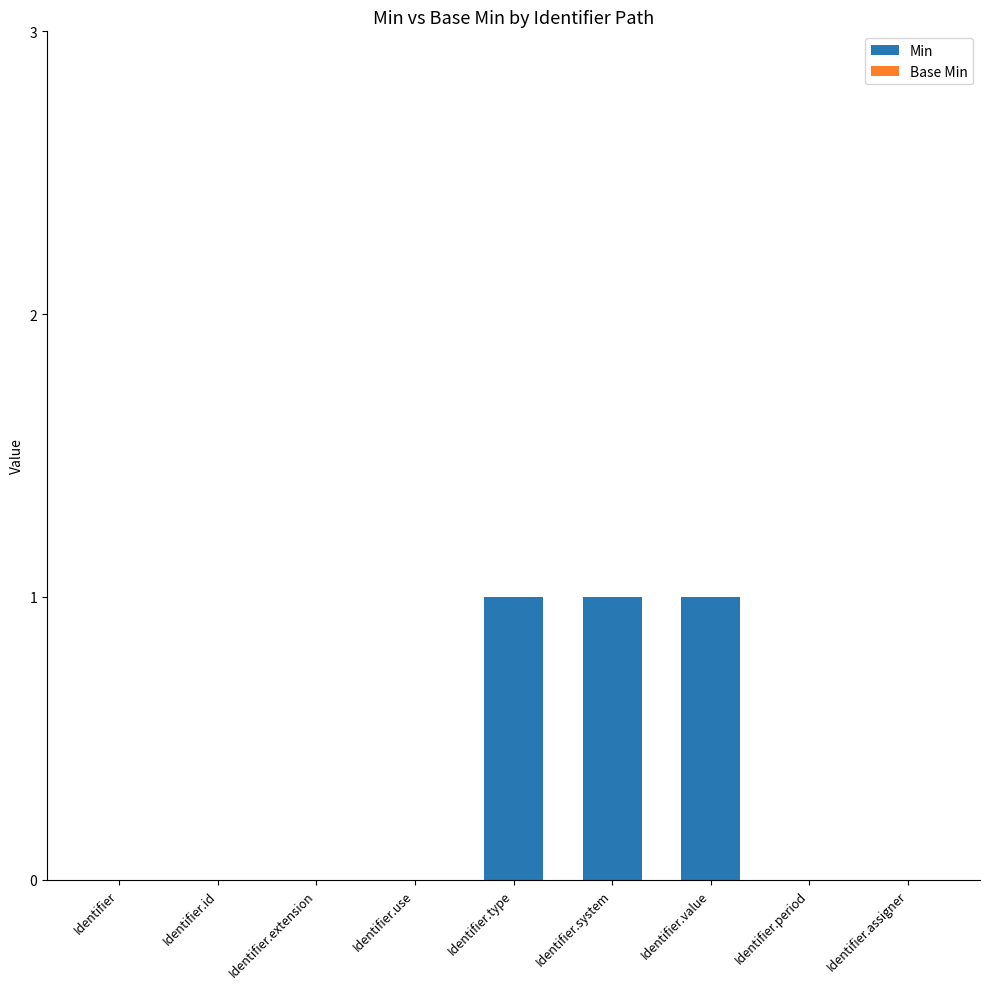

How many distinct data groups are displayed?

1